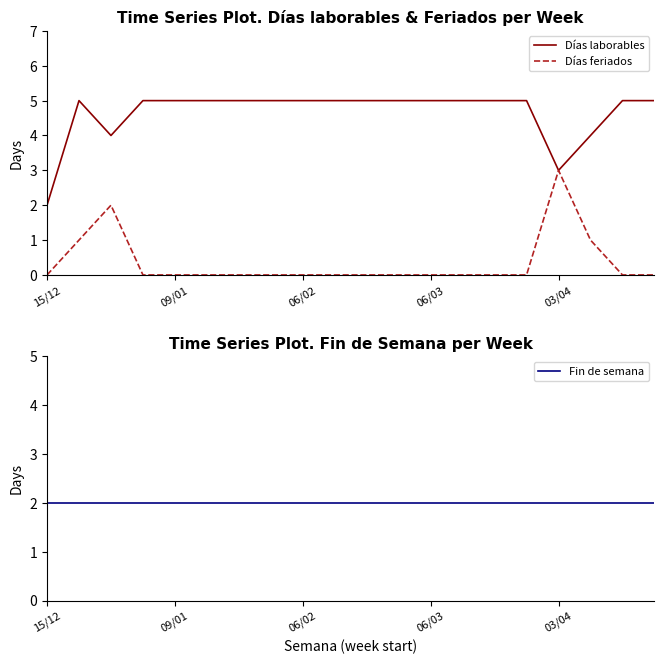

True or false: Días laborables and Fin de semana cross at least once.

False